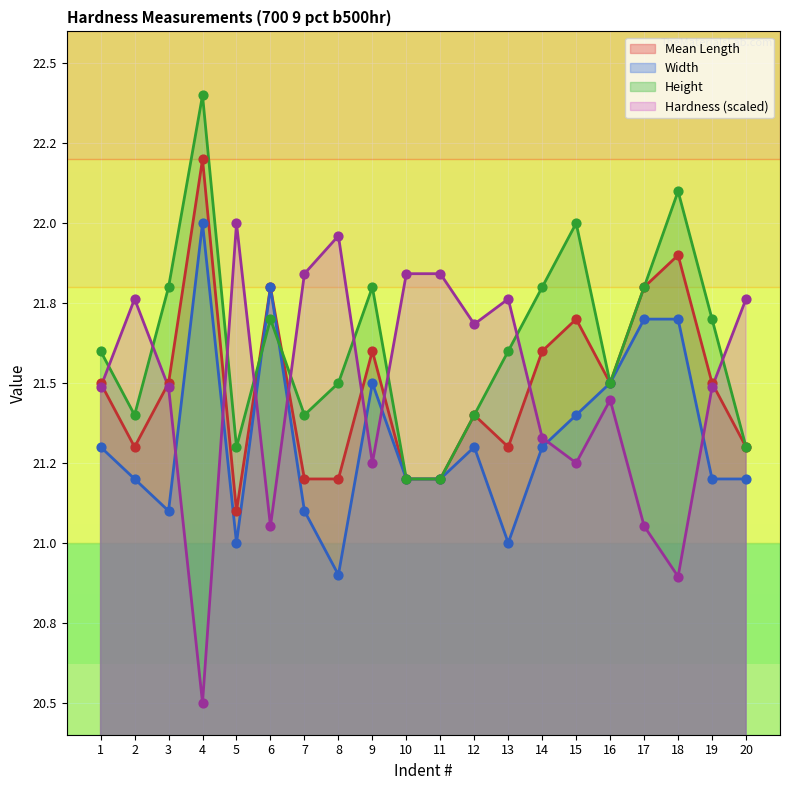

Which series reaches the minimum Y coordinate?

Hardness